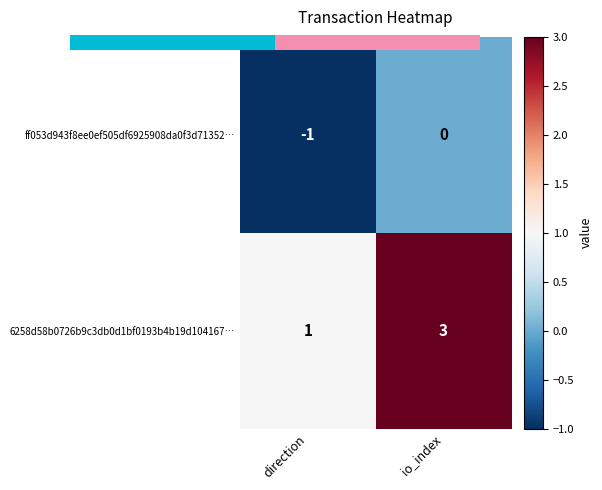

At which category is the sum across all series the highest?

io_index